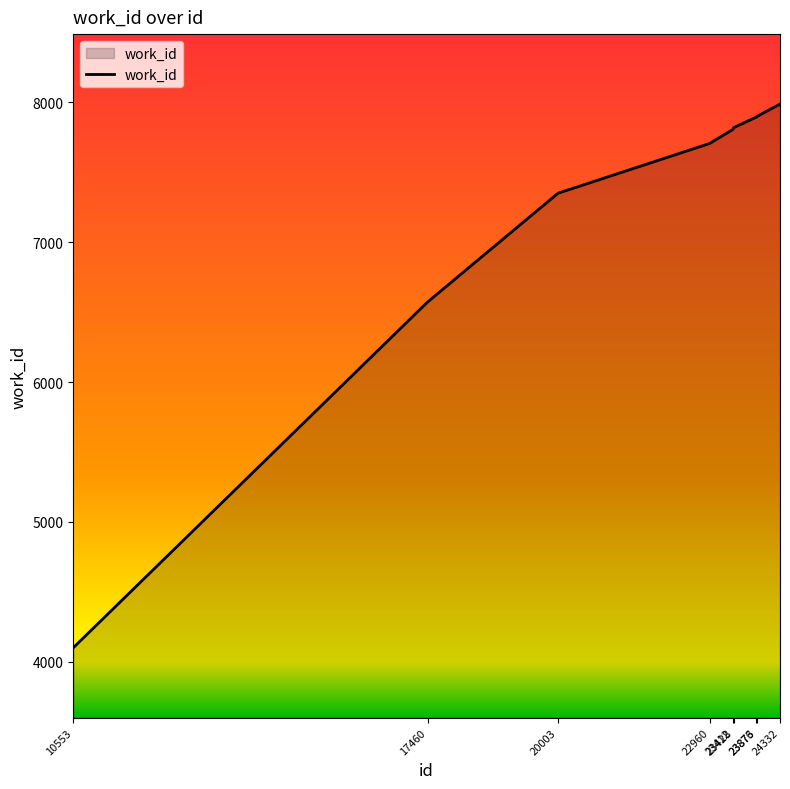

What is the greatest value displayed?

7988